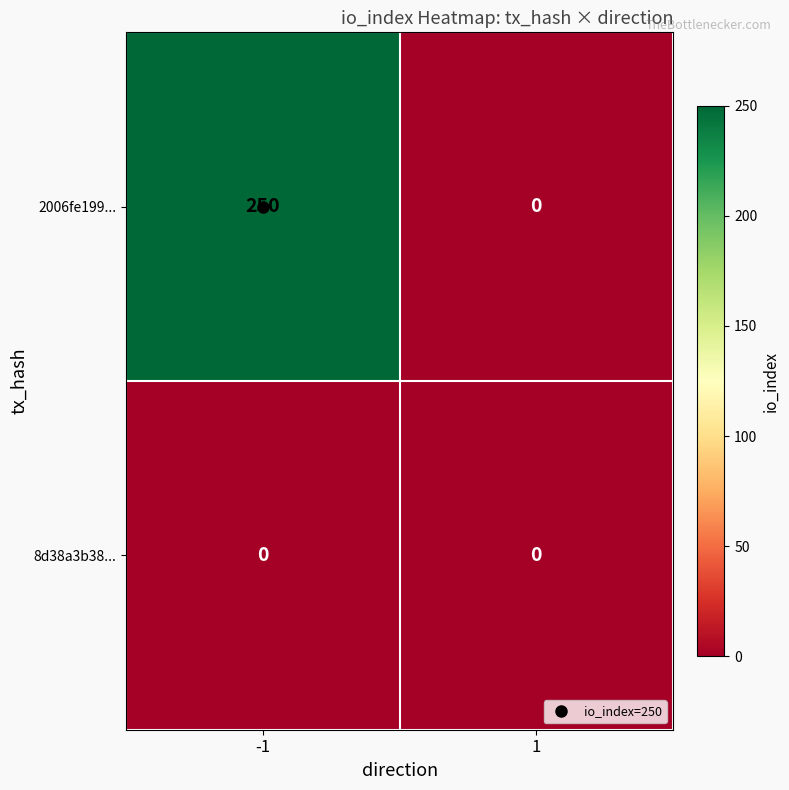

List the series in order of their overall mean, lowest first.

8d38a3b38..., 2006fe199...